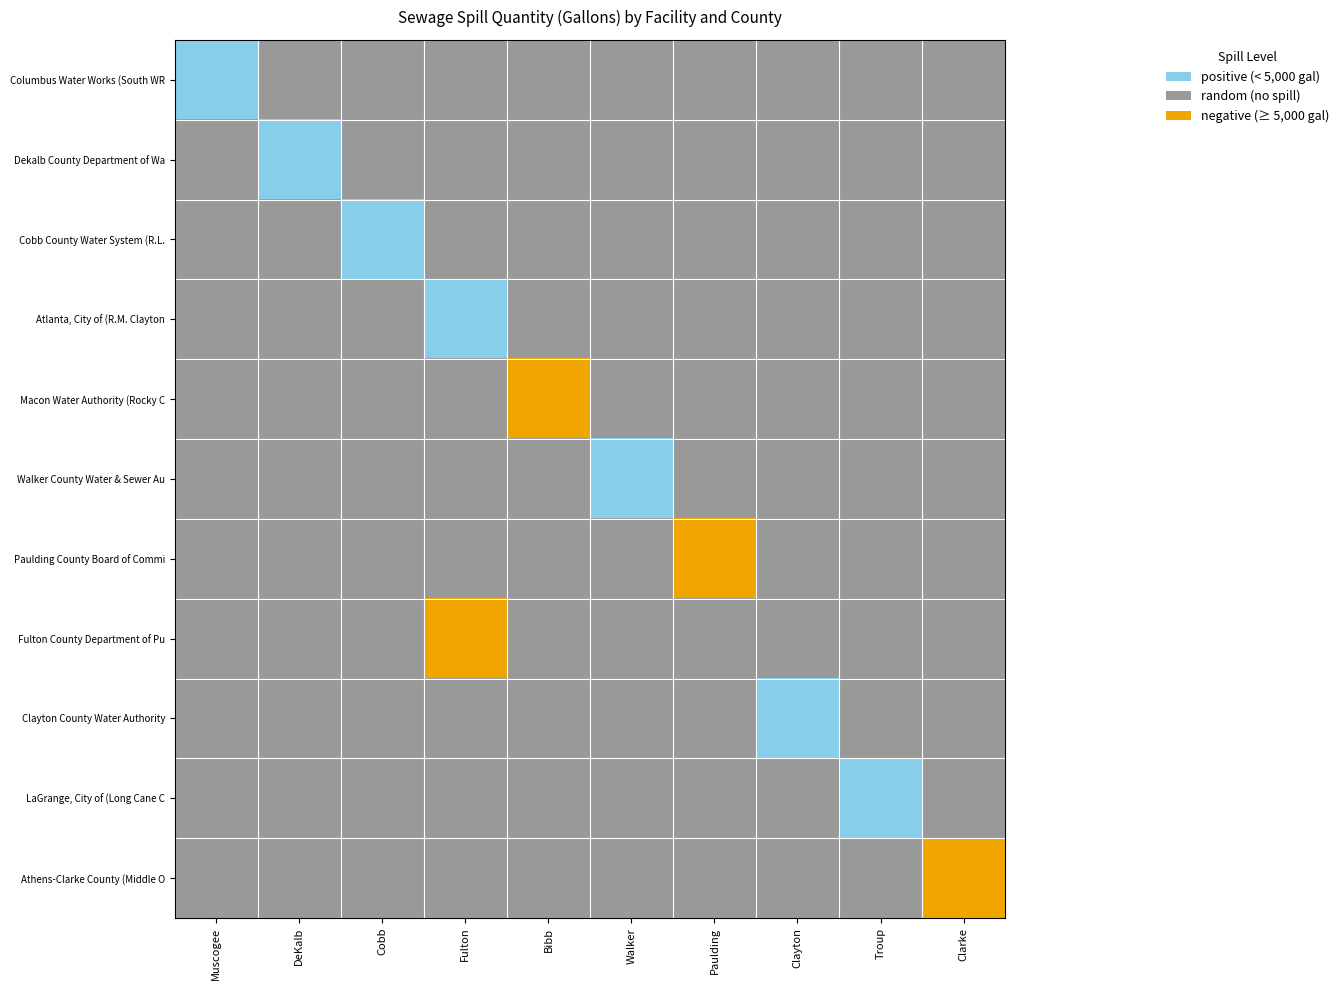

What is the maximum value shown in the chart?

2